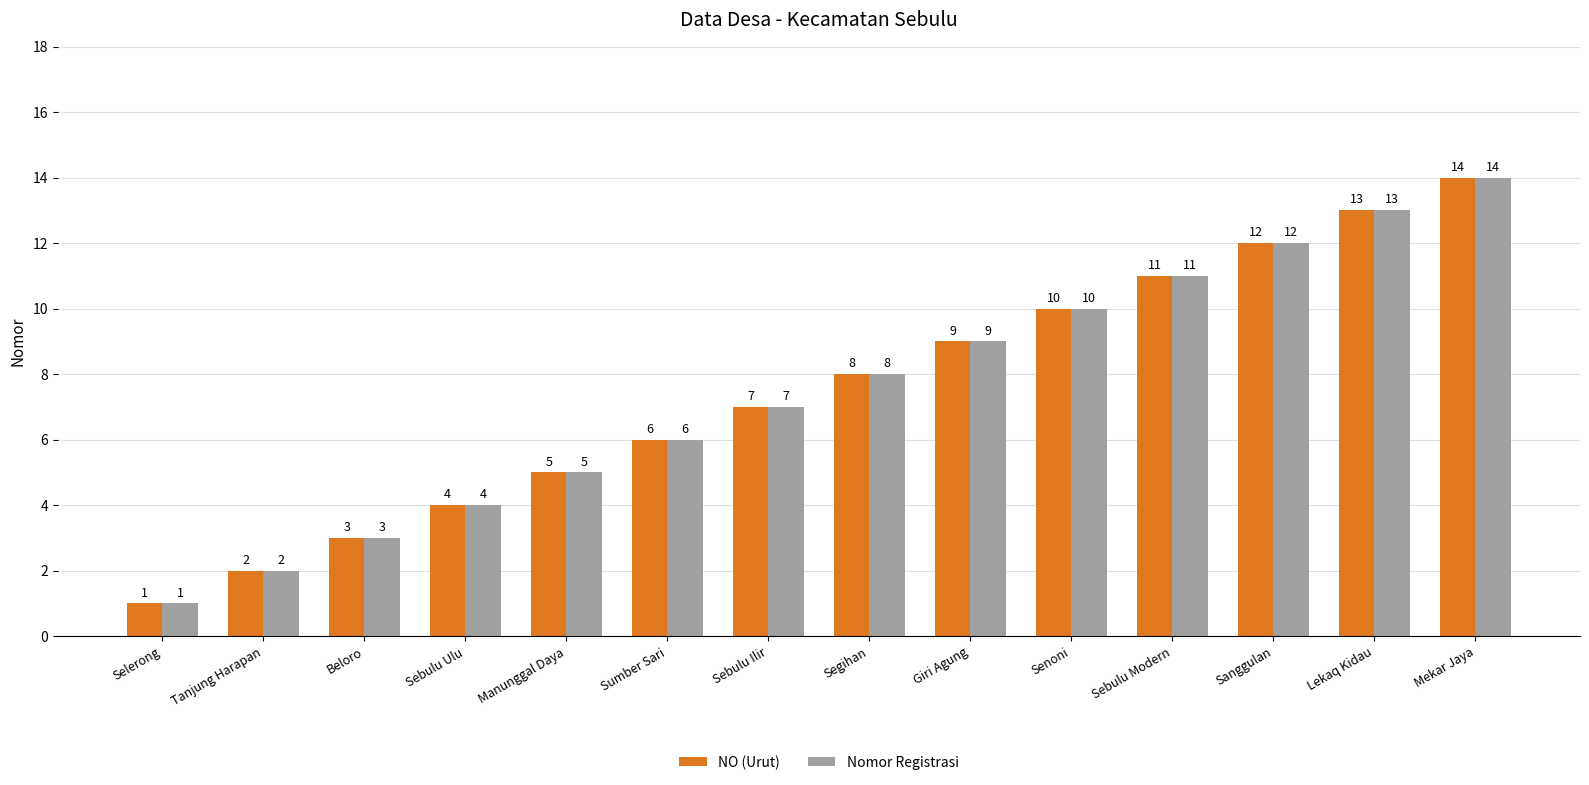

Where is Nomor Registrasi nearest to the value 7?

Sebulu Ilir